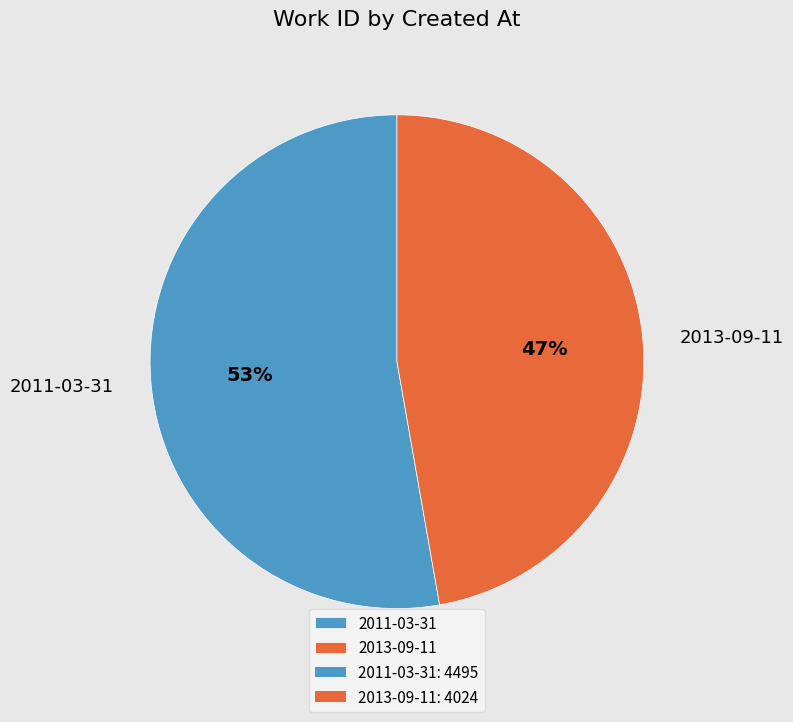

The 2011-03-31 slice represents 62% of the pie. True or false?

False